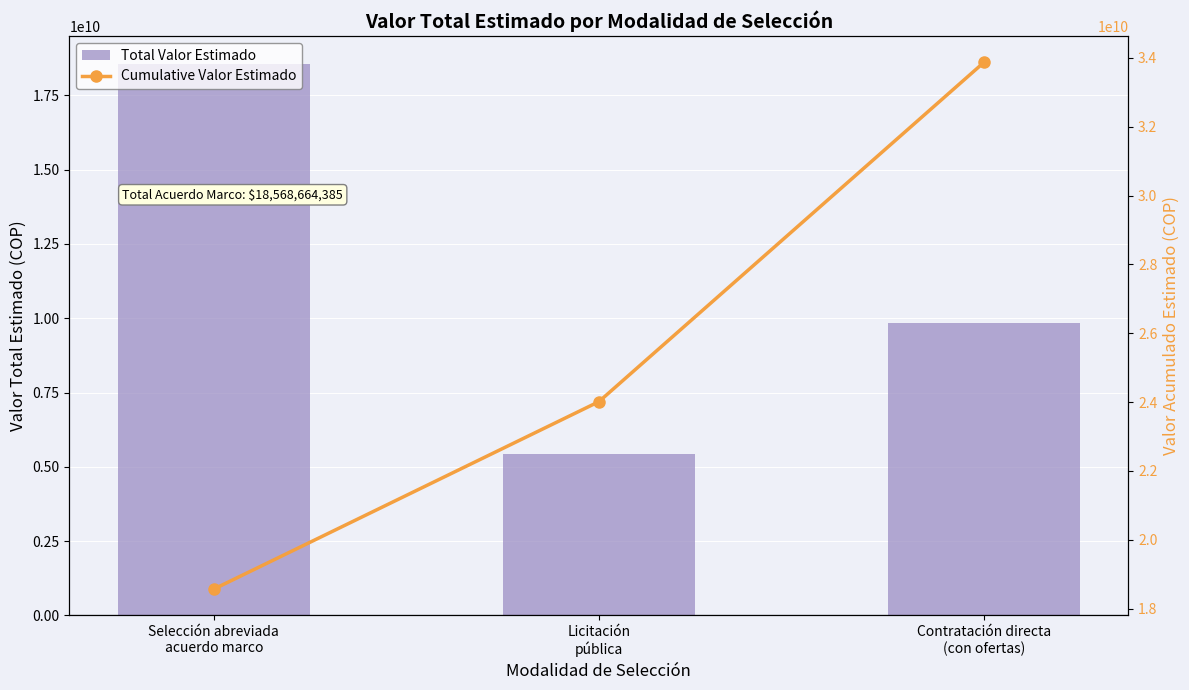

How many data points in Total Valor Estimado are above 9857521464?

1